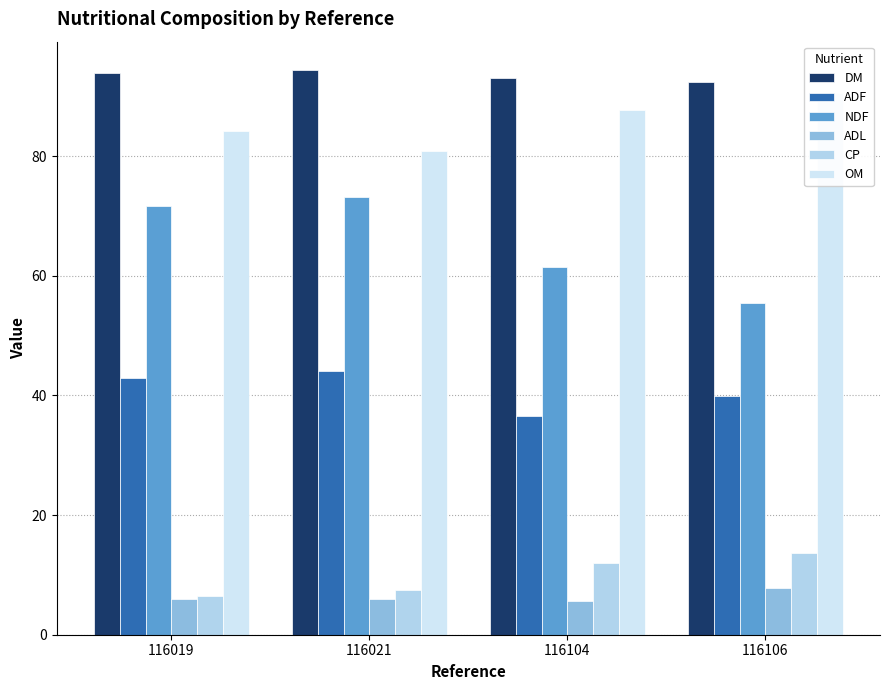

Is the value of CP at 116106 greater than the value of NDF at 116104?

No